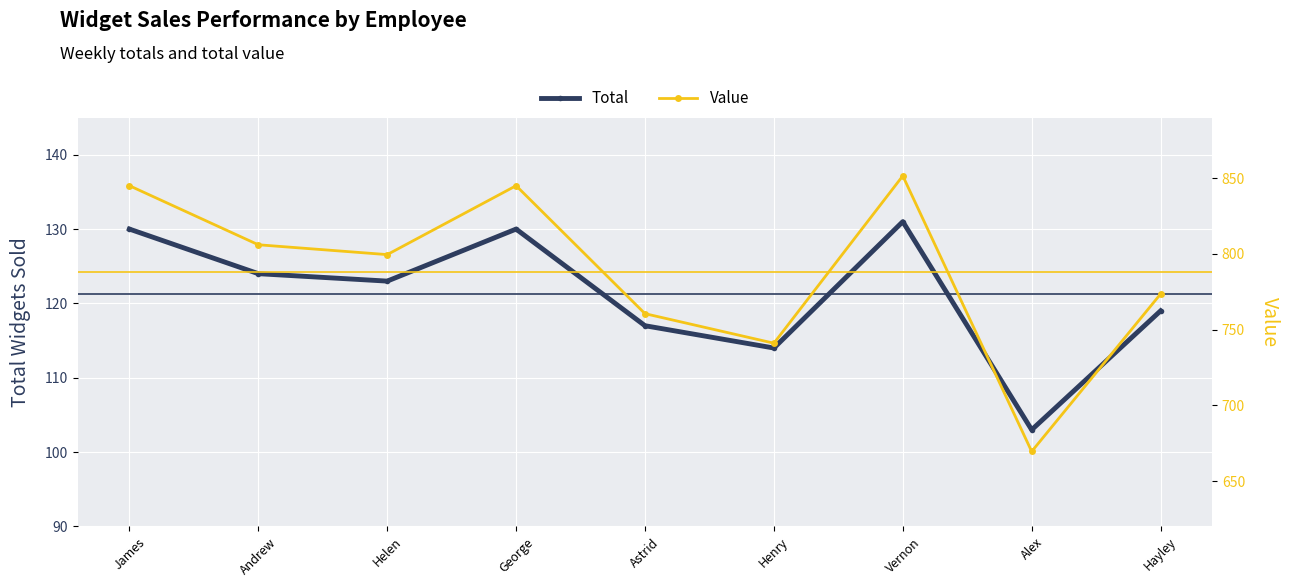

Count the number of data series in this chart.

2